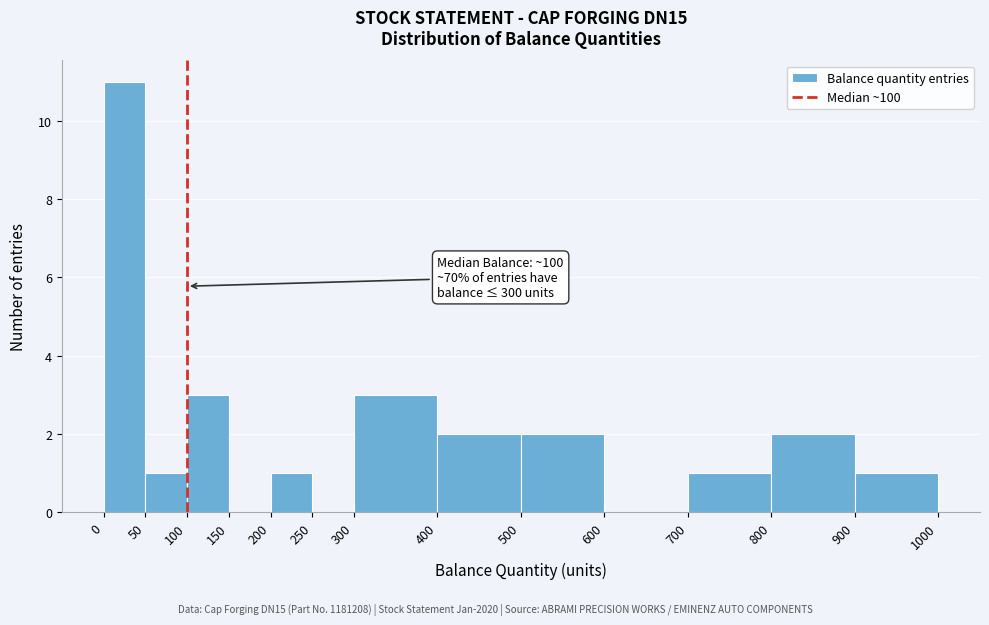

Which range on the x-axis has the tallest bar?

0 to 50